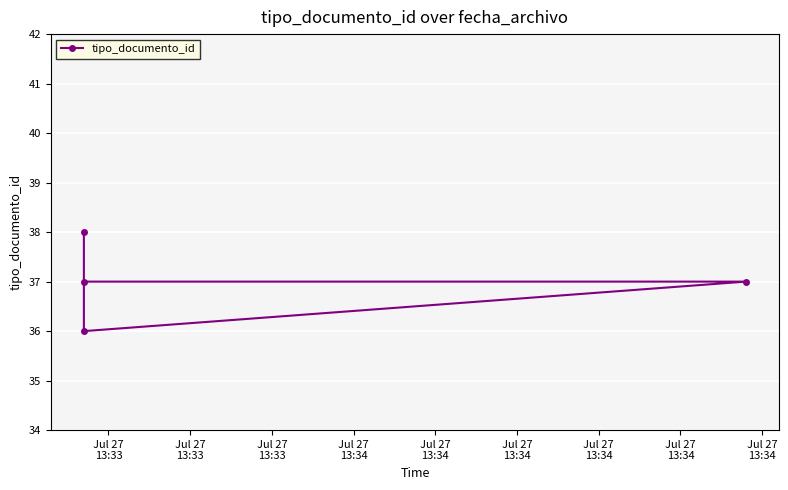

What is the value of the 4th point from the left?

37